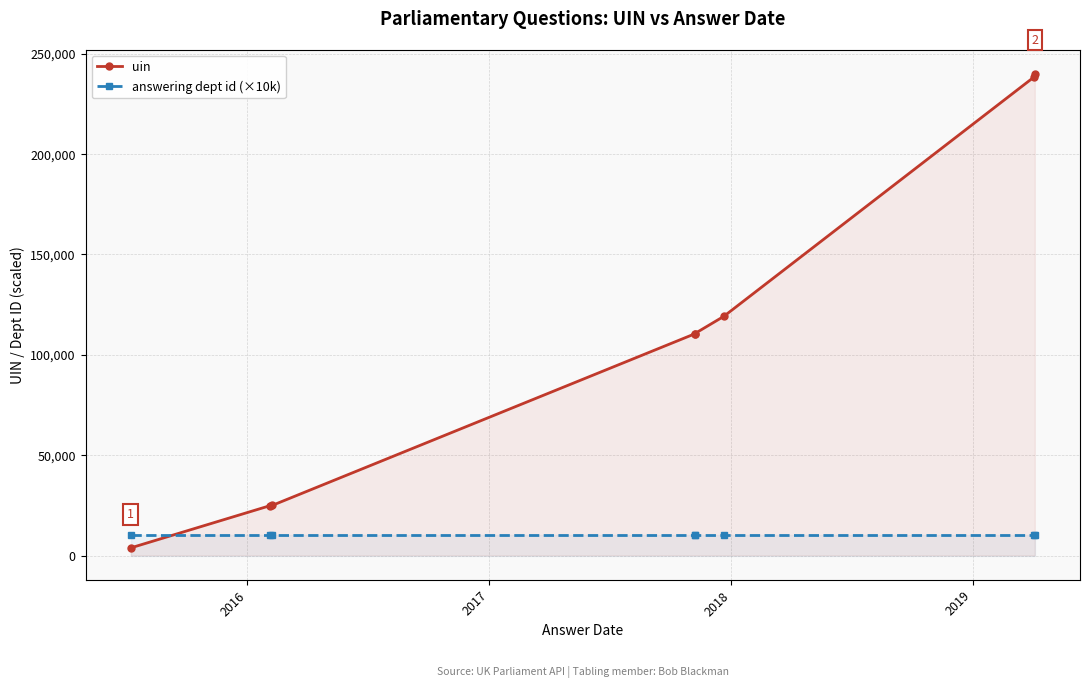

Which series has the widest spread of values?

uin